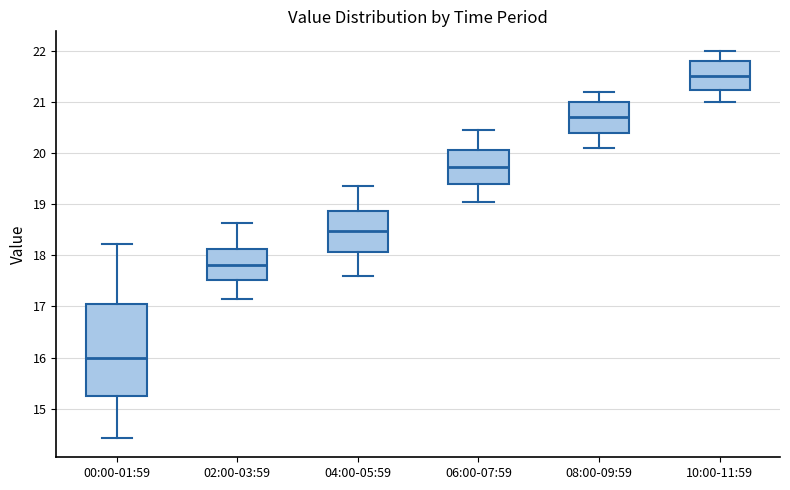

Reading left to right, read every box against the y-axis: the position of its median line, the range the box covers, and the ends of its whiskers. The values are not printed on the chart, so give them approximately, as read against the axis.

00:00-01:59: median 16.0, box 15.3 to 17.0, whiskers 14.4 to 18.2
02:00-03:59: median 17.8, box 17.5 to 18.1, whiskers 17.2 to 18.6
04:00-05:59: median 18.5, box 18.1 to 18.9, whiskers 17.6 to 19.4
06:00-07:59: median 19.7, box 19.4 to 20.1, whiskers 19.1 to 20.5
08:00-09:59: median 20.7, box 20.4 to 21.0, whiskers 20.1 to 21.2
10:00-11:59: median 21.5, box 21.2 to 21.8, whiskers 21.0 to 22.0